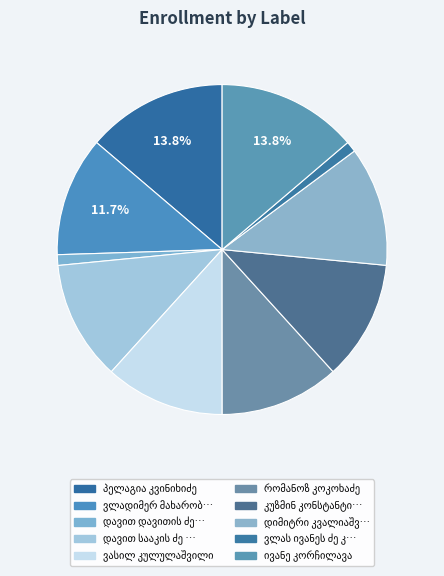

Count the number of slices in the pie.

10